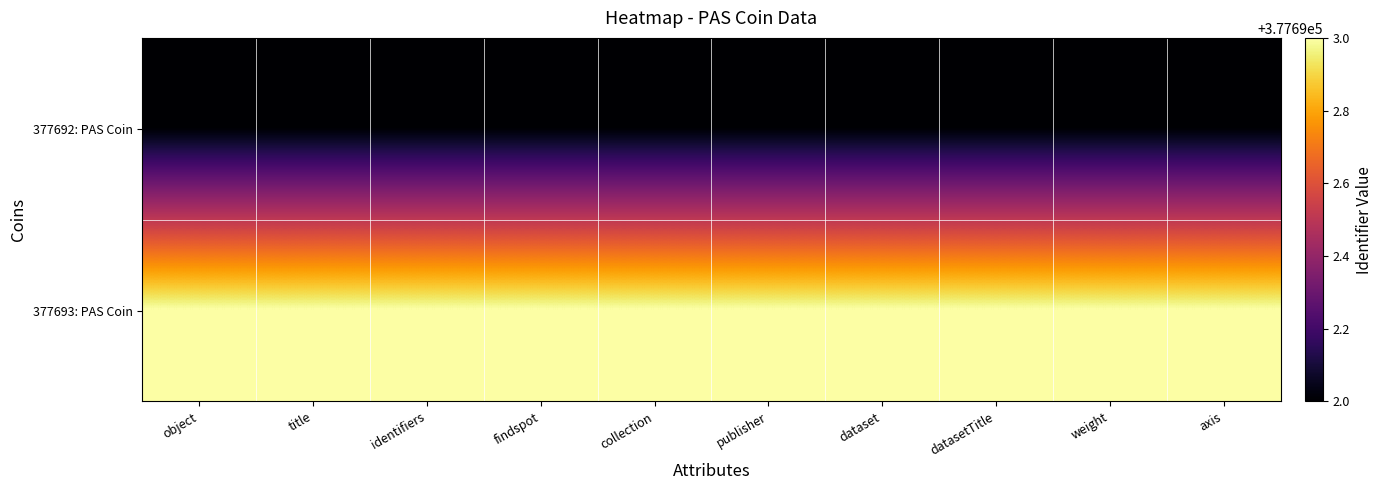

List the series in order of their peak value, lowest first.

377692: PAS Coin, 377693: PAS Coin